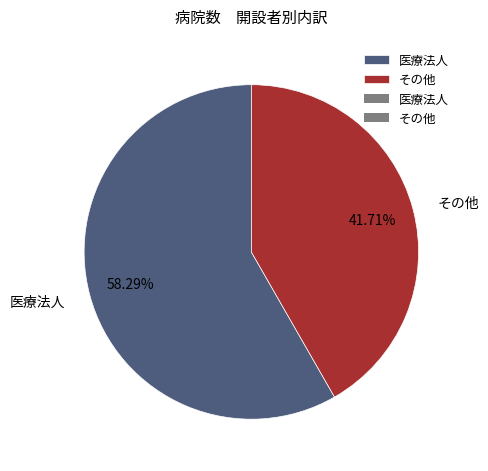

What is the largest slice in the pie chart?

医療法人